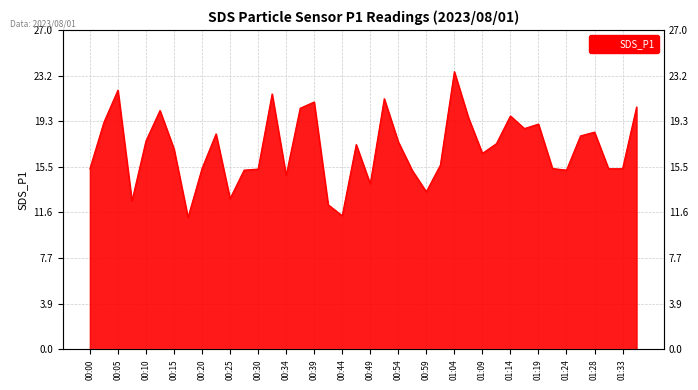

The chart shows a value of 20.9 at 00:39. True or false?

True